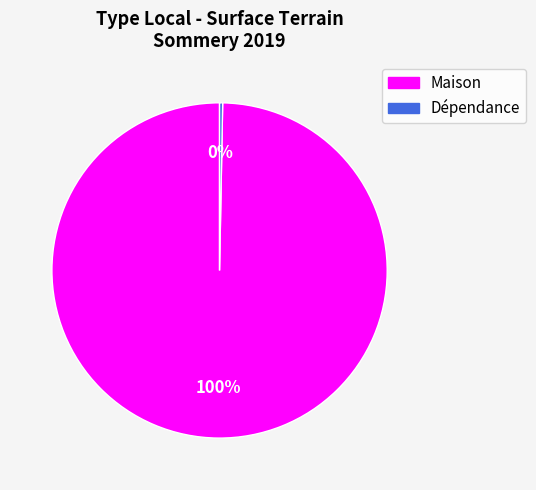

Rank the categories by value from highest to lowest.

Maison, Dépendance